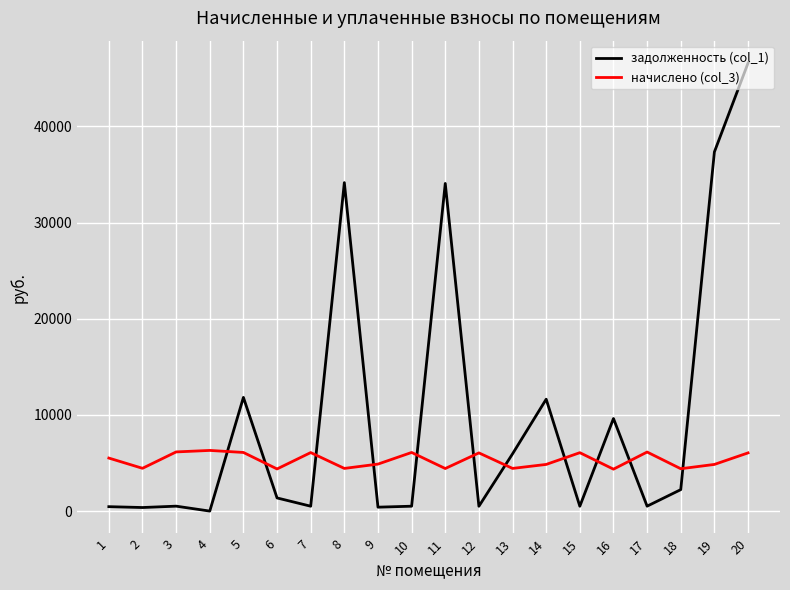

At which label does начислено (col_3) first exceed 5514?

1